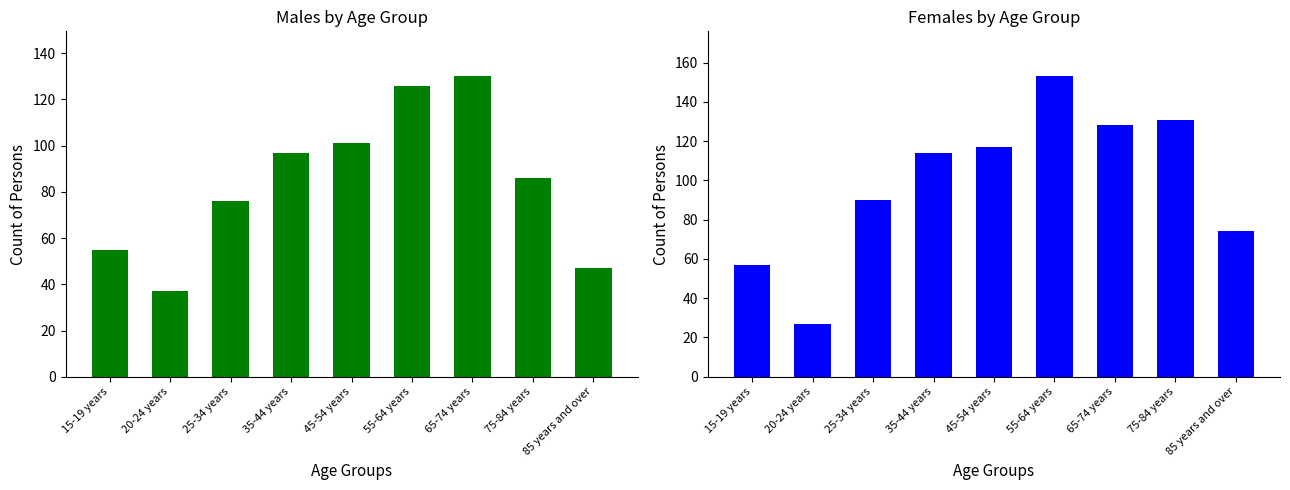

At which label does Males first exceed 86?

35-44 years